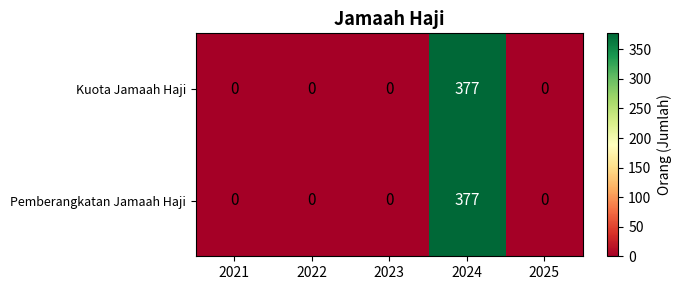

Reading left to right, transcribe all the data shown in this chart.

Kuota Jamaah Haji: 0	0	0	377	0
Pemberangkatan Jamaah Haji: 0	0	0	377	0